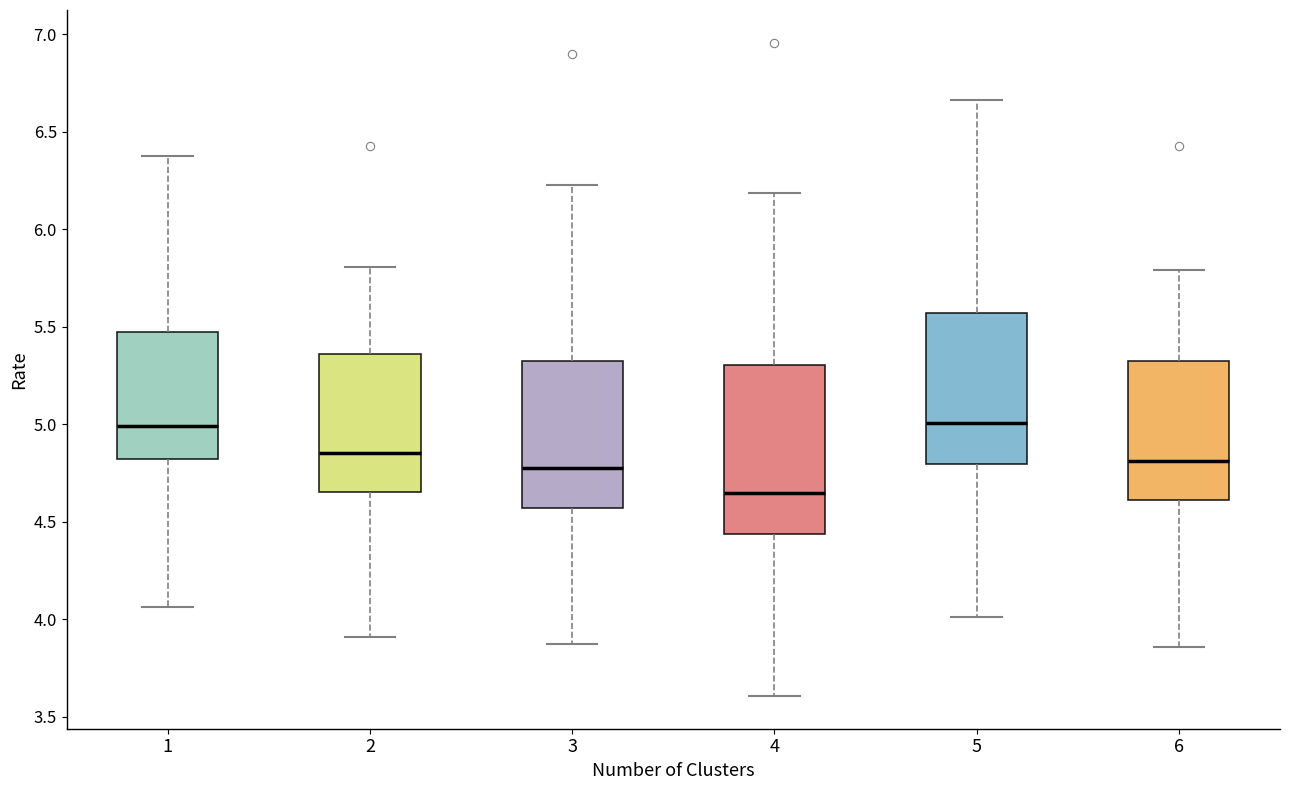

Where does the median line of the box at x = 2 sit on the y-axis? The values are not printed on the chart, so give them approximately, as read against the axis.

4.85